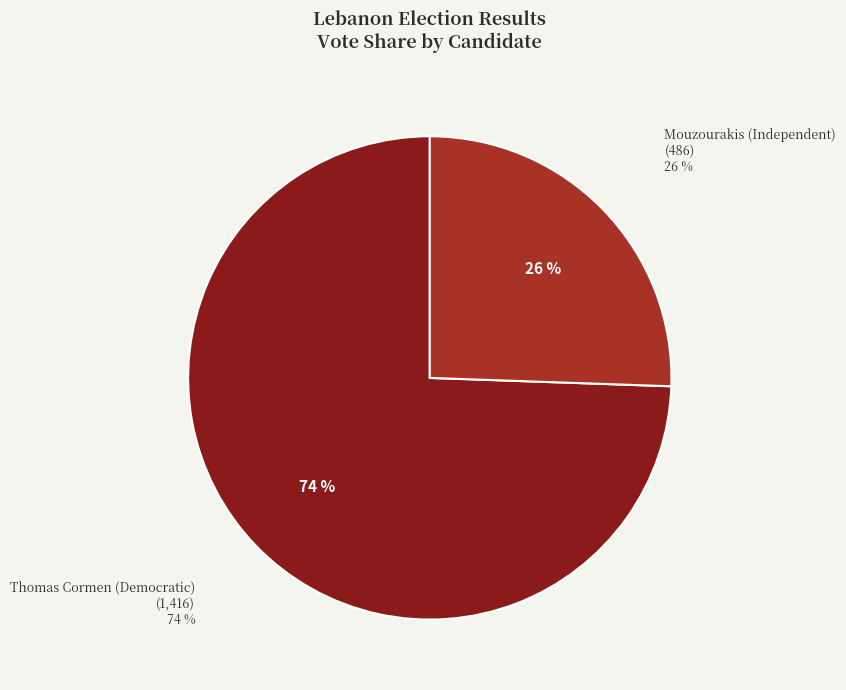

To the nearest percent, what portion does Mouzourakis (Independent) represent?

26%